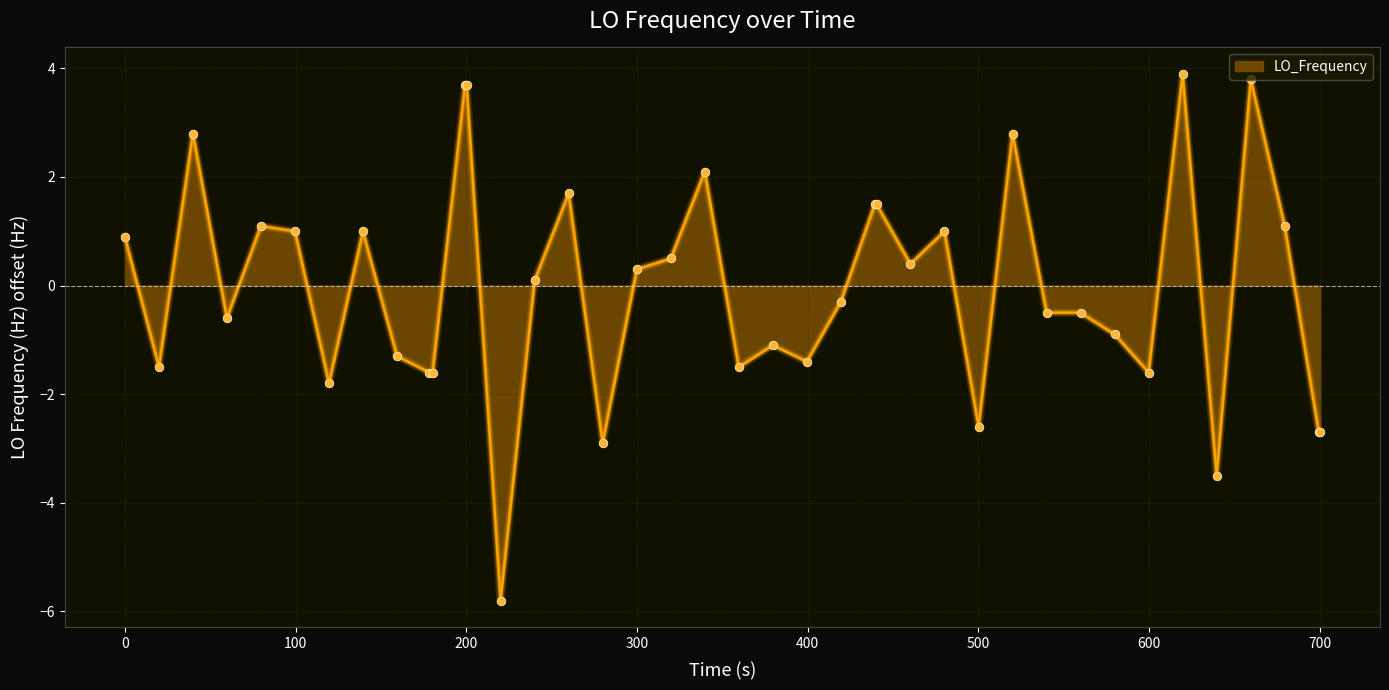

What is the minimum value shown in the chart?

-5.8